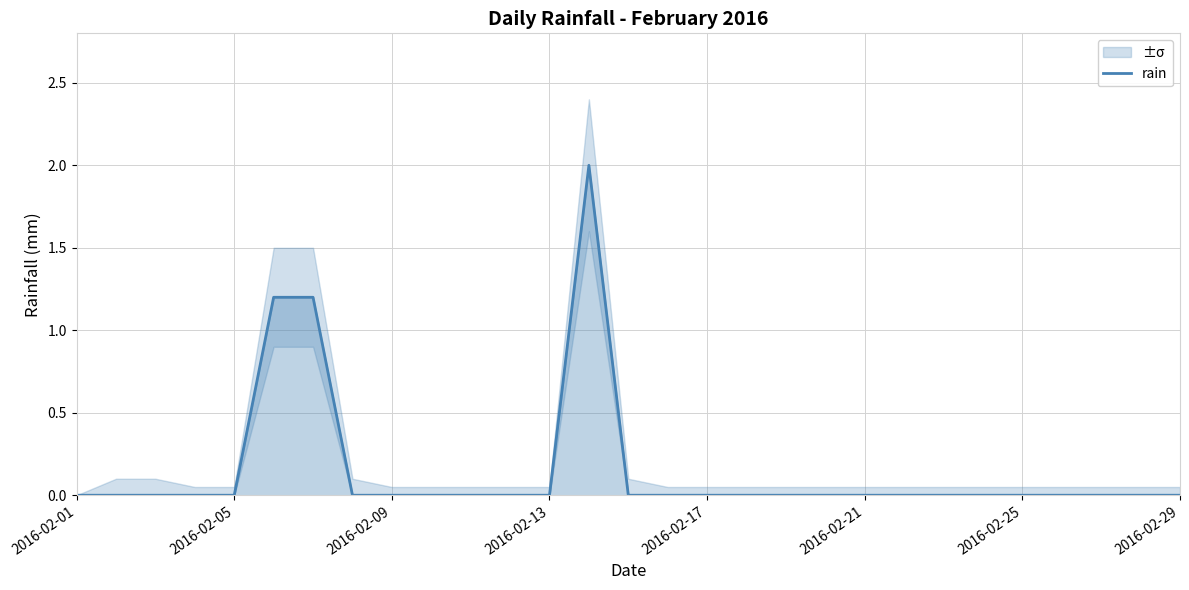

What position from the left is 23?

24